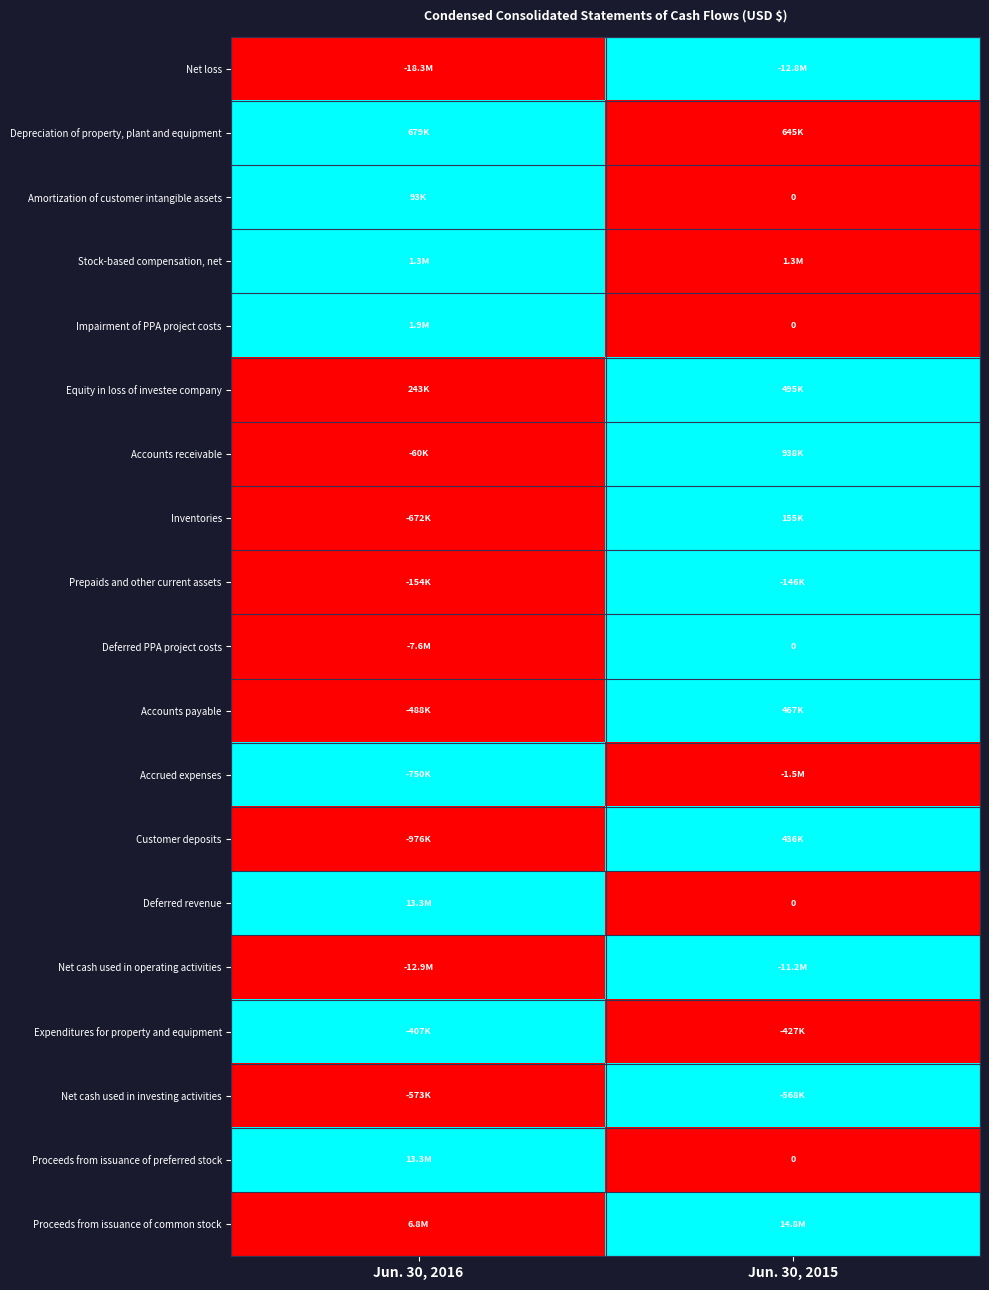

Which has a higher value, Jun. 30, 2016 or Jun. 30, 2015?

Jun. 30, 2015